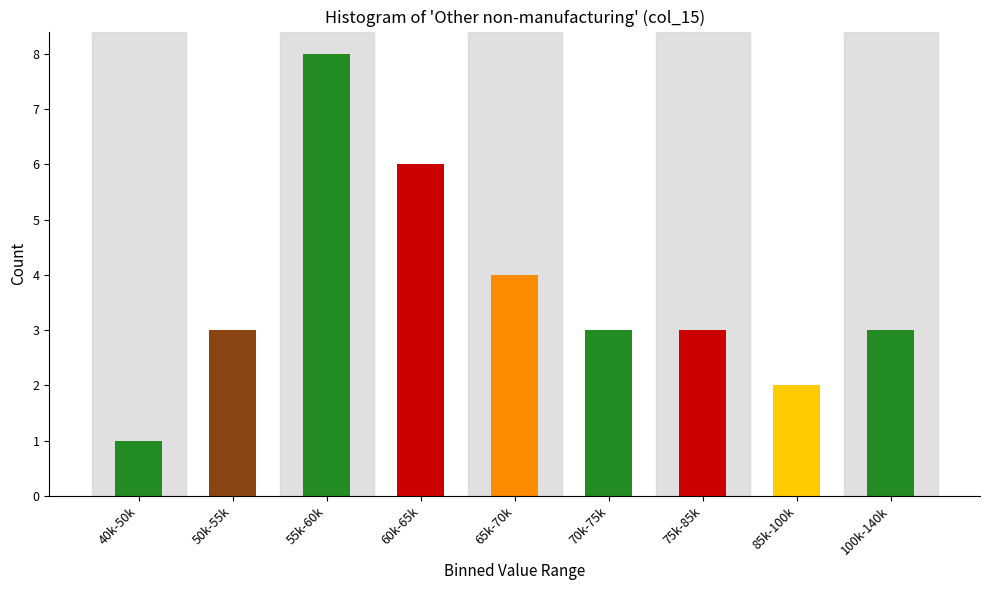

Reading left to right, extract all data points from this chart.

40k-50k=1	50k-55k=3	55k-60k=8	60k-65k=6	65k-70k=4	70k-75k=3	75k-85k=3	85k-100k=2	100k-140k=3